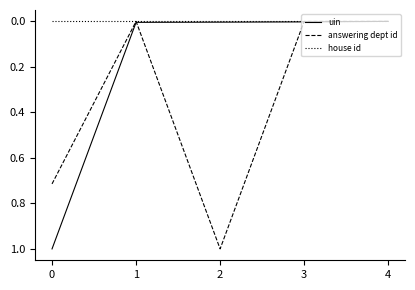

What are all the series names shown in the legend?

uin, answering dept id, house id